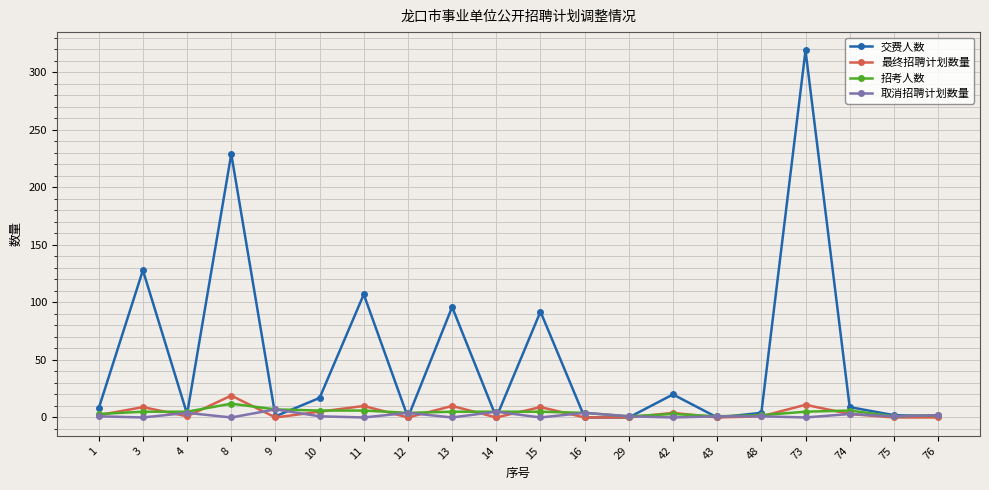

True or false: 取消招聘计划数量 has more than 0 interior local peaks.

True